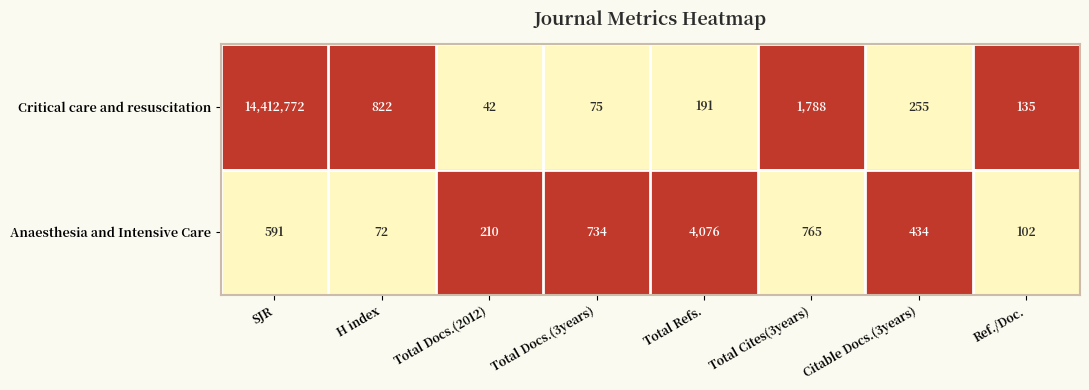

Is it true that Anaesthesia and Intensive Care equals 1277 at Total Docs.(3years)?

False